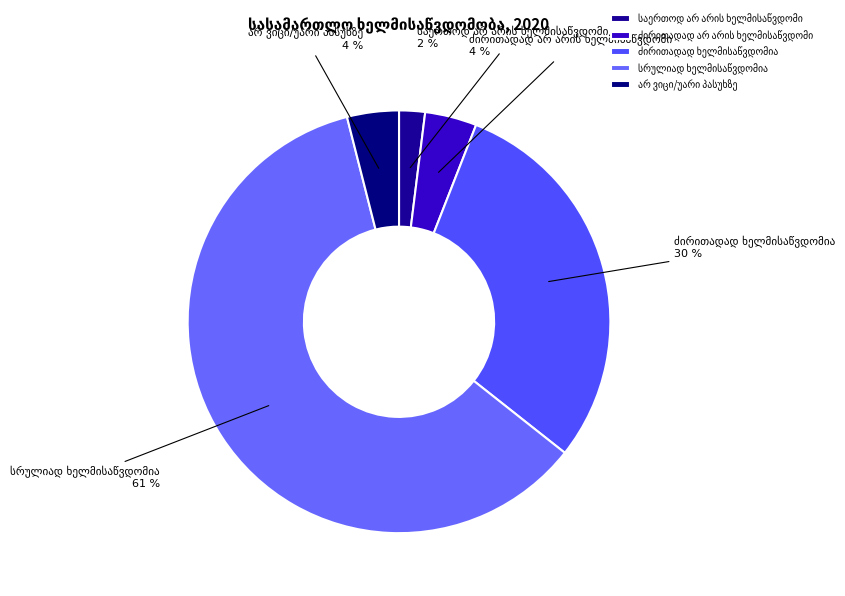

Count the number of slices in the pie.

5